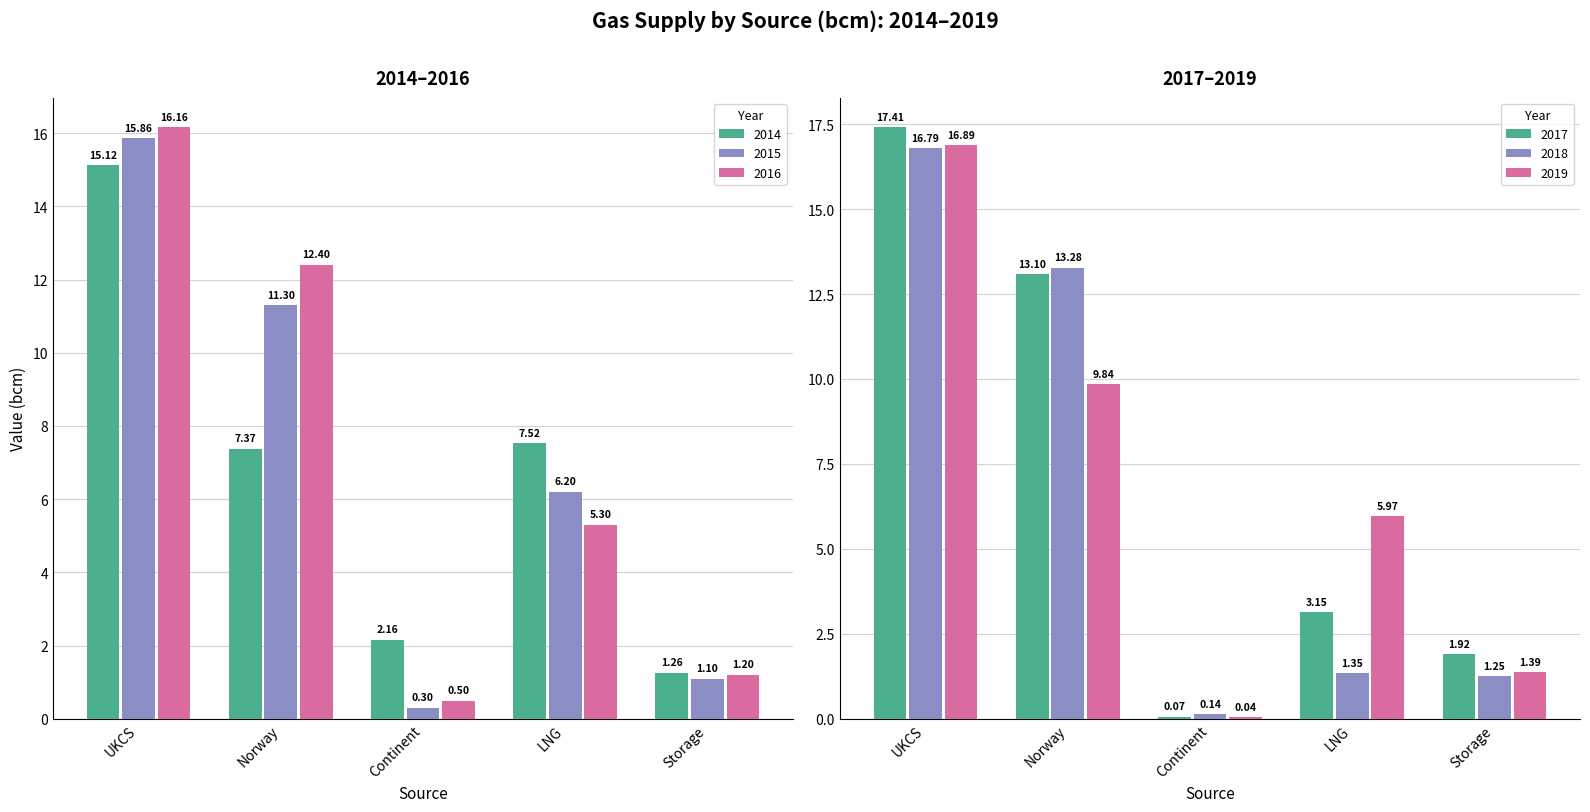

What is the difference between the second highest and second lowest values in the 2014 series?

5.4